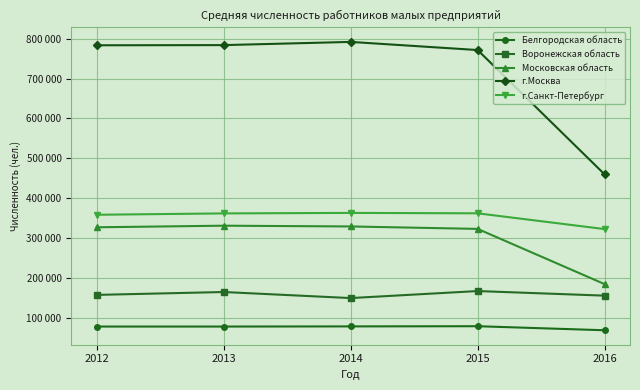

Reading left to right, transcribe all the data shown in this chart.

Белгородская область: 78190	78183	78549	79014	68877
Воронежская область: 157572	164782	149589	167192	155680
Московская область: 327114	331117	329188	323071	184545
г.Москва: 783554	783985	792014	771612	459803
г.Санкт-Петербург: 358532	361907	363162	362142	322596